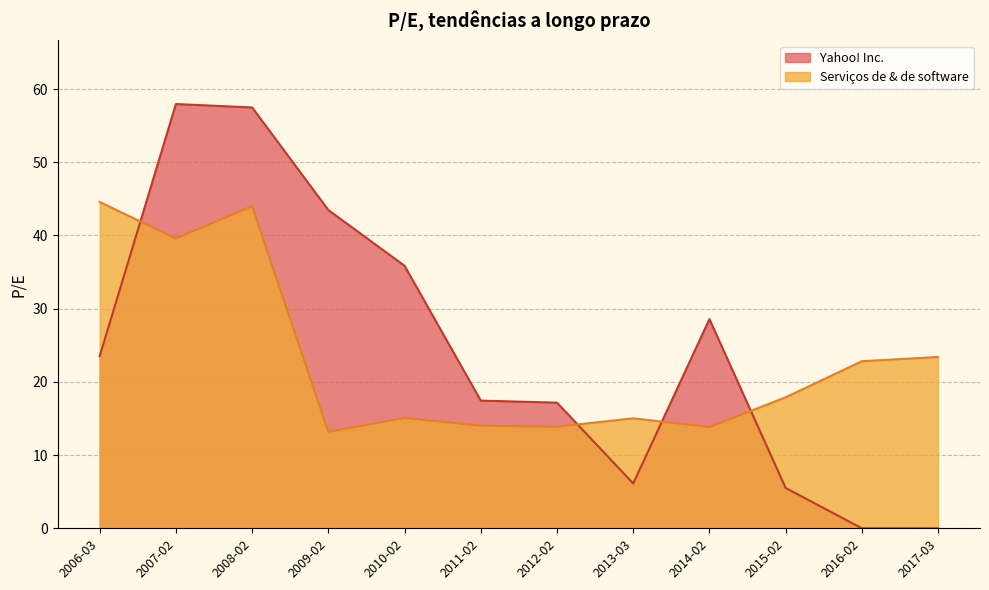

How many times do Yahoo! Inc. and Serviços de & de software cross each other?

4